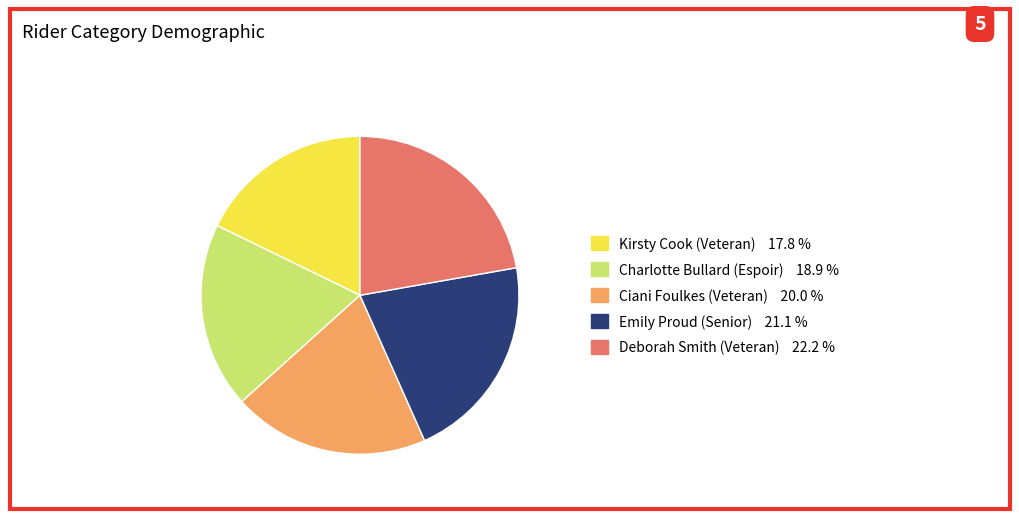

Rank the categories by value from lowest to highest.

Kirsty Cook (Veteran), Charlotte Bullard (Espoir), Ciani Foulkes (Veteran), Emily Proud (Senior), Deborah Smith (Veteran)